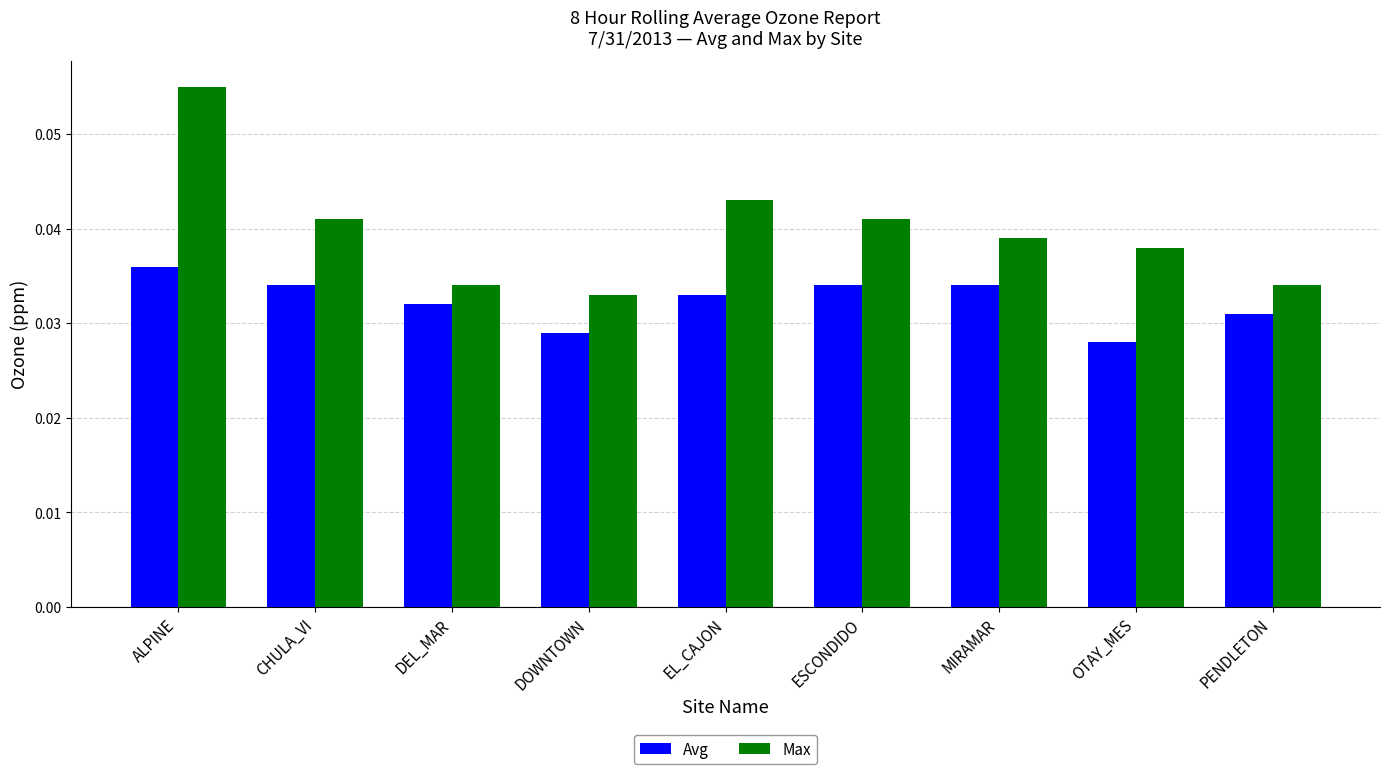

Which category has the highest value in the Max series?

ALPINE